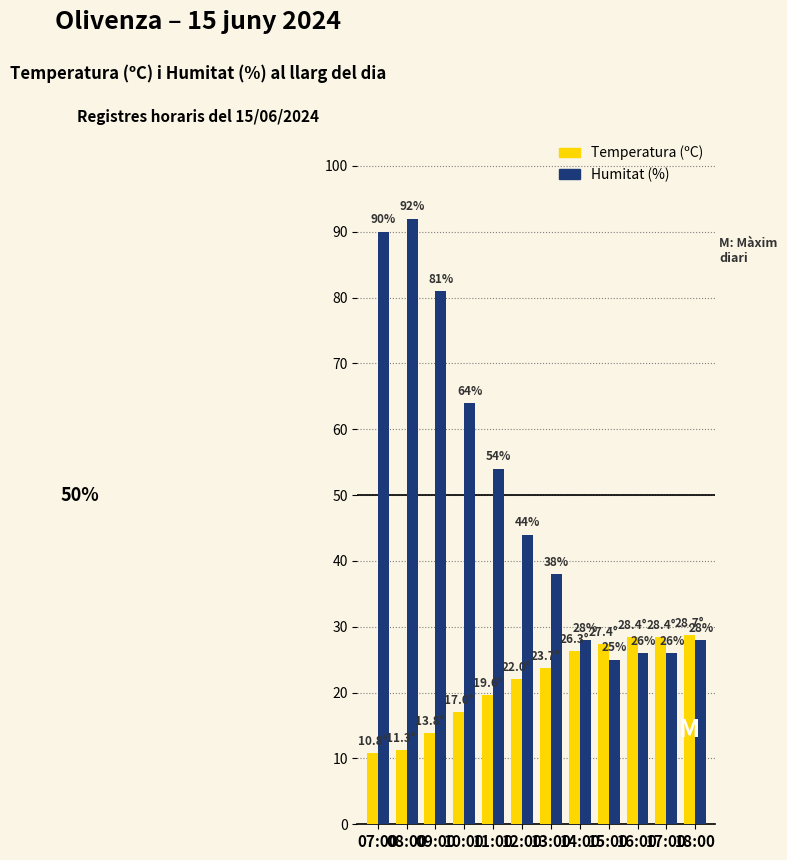

What is the difference between the Humitat (%) values at 13:00 and 17:00?

12.0